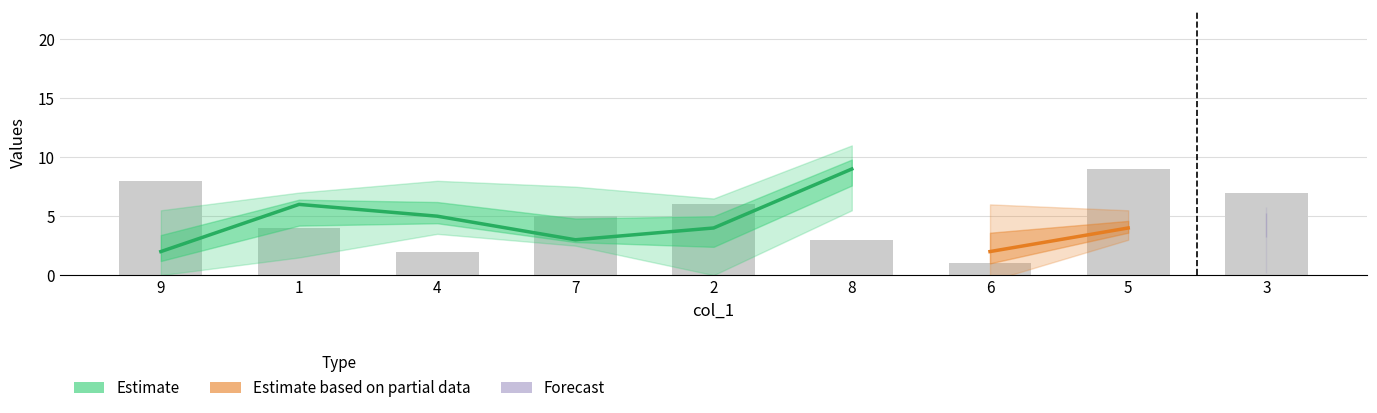

Count the col_7 values in the range 3 to 7.

5